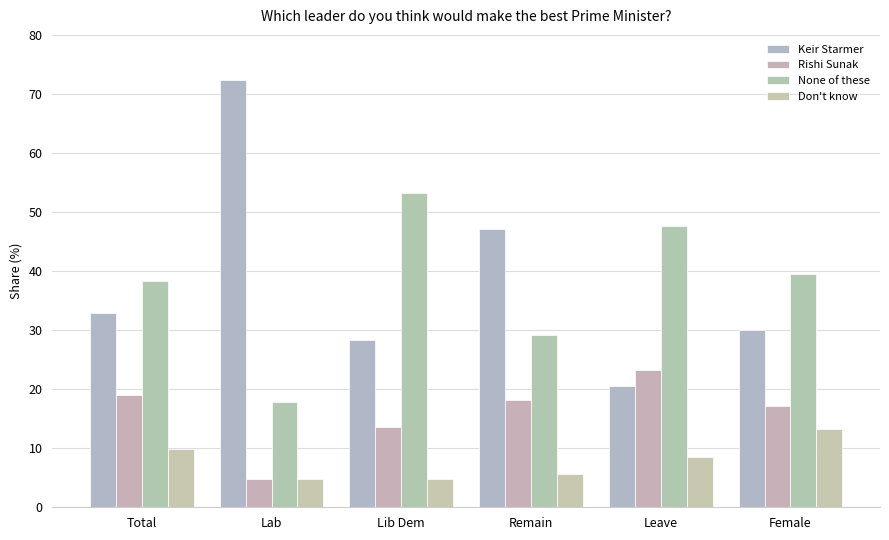

Is it true that Keir Starmer equals 31.8 at Leave?

False